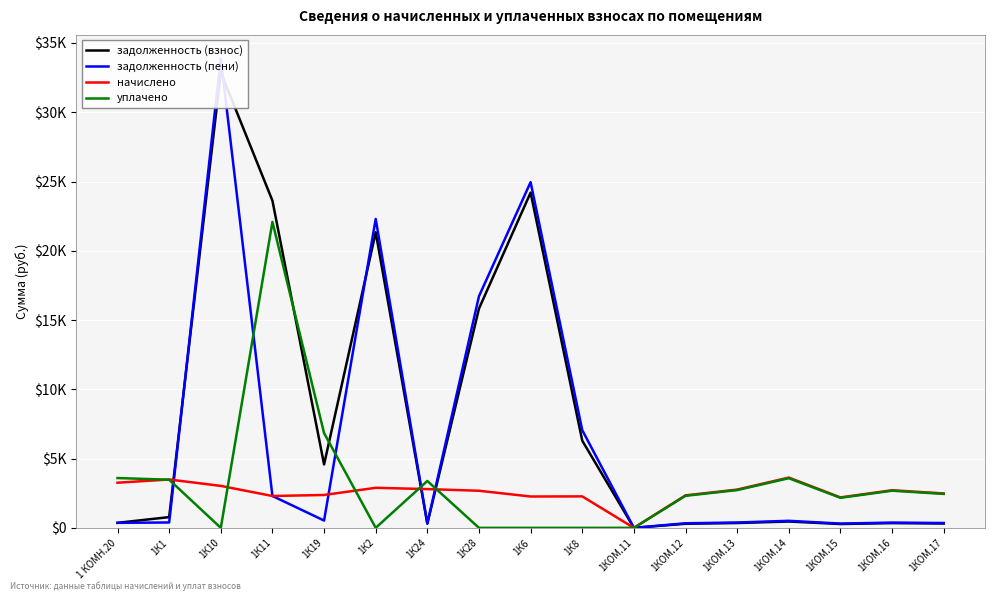

Reading left to right, what are all the values shown in this chart?

задолженность (взнос): 1 КОМН.20=362.2	1К1=775.4	1К10=32879.4	1К11=23618.3	1К19=4577.1	1К2=21333.4	1К24=310.9	1К28=15825.6	1К6=24200.0	1К8=6295.6	1КОМ.11=0.0	1КОМ.12=295.6	1КОМ.13=347.9	1КОМ.14=457.3	1КОМ.15=277.0	1КОМ.16=342.1	1КОМ.17=313.1
задолженность (пени): 1 КОМН.20=361.8	1К1=387.8	1К10=33889.0	1К11=2299.2	1К19=527.5	1К2=22296.8	1К24=310.9	1К28=16718.2	1К6=24954.1	1К8=7052.8	1КОМ.11=0.0	1КОМ.12=330.5	1КОМ.13=386.5	1КОМ.14=508.3	1КОМ.15=308.6	1КОМ.16=380.2	1КОМ.17=349.4
начислено: 1 КОМН.20=3259.6	1К1=3490.5	1К10=3028.8	1К11=2299.2	1К19=2373.1	1К2=2890.3	1К24=2797.9	1К28=2677.9	1К6=2262.3	1К8=2271.6	1КОМ.11=0.0	1КОМ.12=2345.4	1КОМ.13=2760.9	1КОМ.14=3629.0	1КОМ.15=2197.7	1КОМ.16=2714.8	1КОМ.17=2483.9
уплачено: 1 КОМН.20=3594.7	1К1=3475.7	1К10=0.0	1К11=22085.5	1К19=6840.7	1К2=0.0	1К24=3384.2	1К28=0.0	1К6=0.0	1К8=0.0	1КОМ.11=0.0	1КОМ.12=2313.4	1КОМ.13=2725.8	1КОМ.14=3582.6	1КОМ.15=2168.8	1КОМ.16=2680.1	1КОМ.17=2450.7